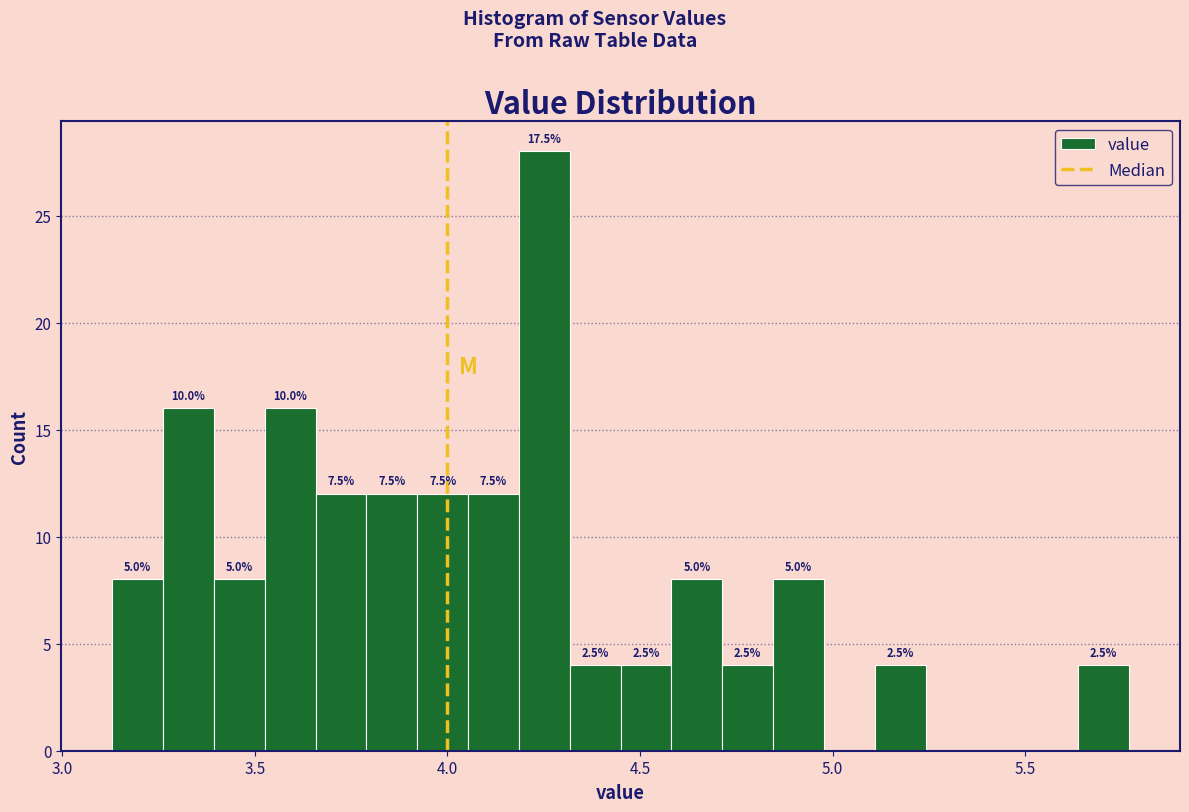

Around what value on the x-axis is the tallest bar? Give the approximate position of its centre, as read against the axis.

4.25